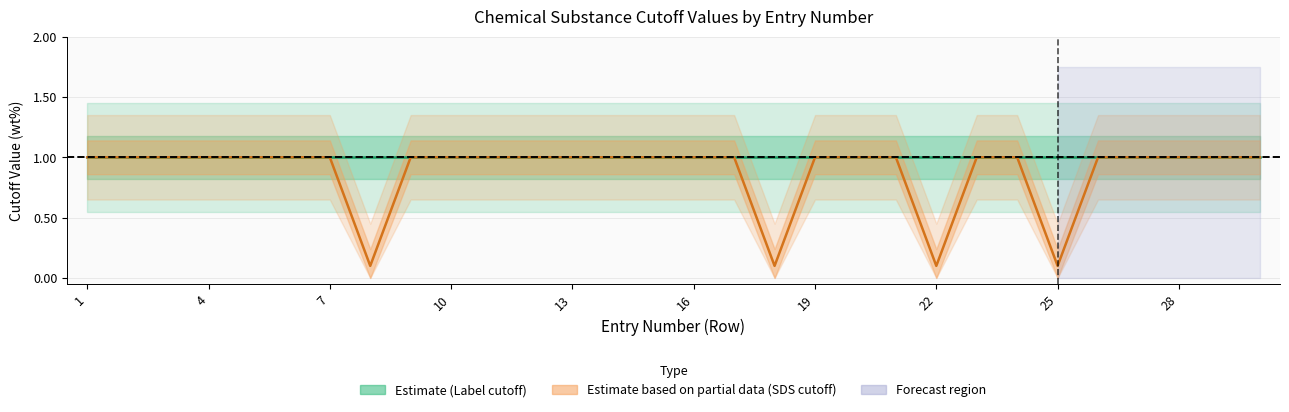

Which series has the largest range (max minus min)?

SDS cutoff (varies)